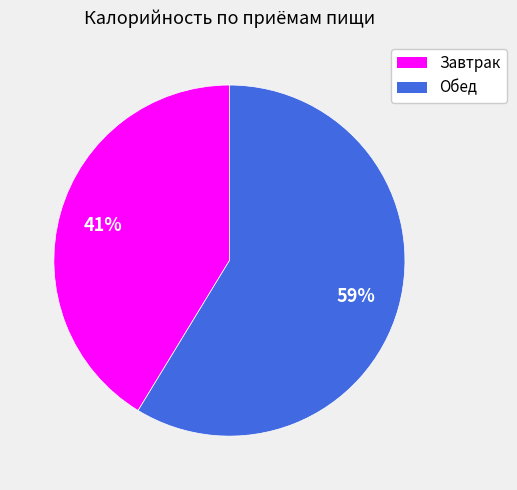

What percentage is the Обед slice, to the nearest percent?

59%